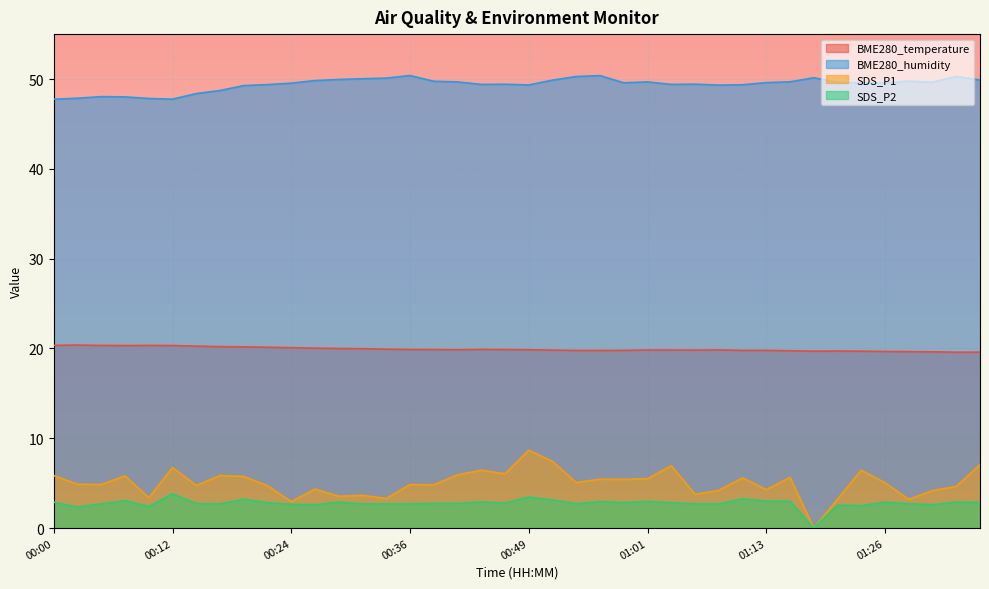

Which category has the highest value in the BME280_humidity series?

00:36